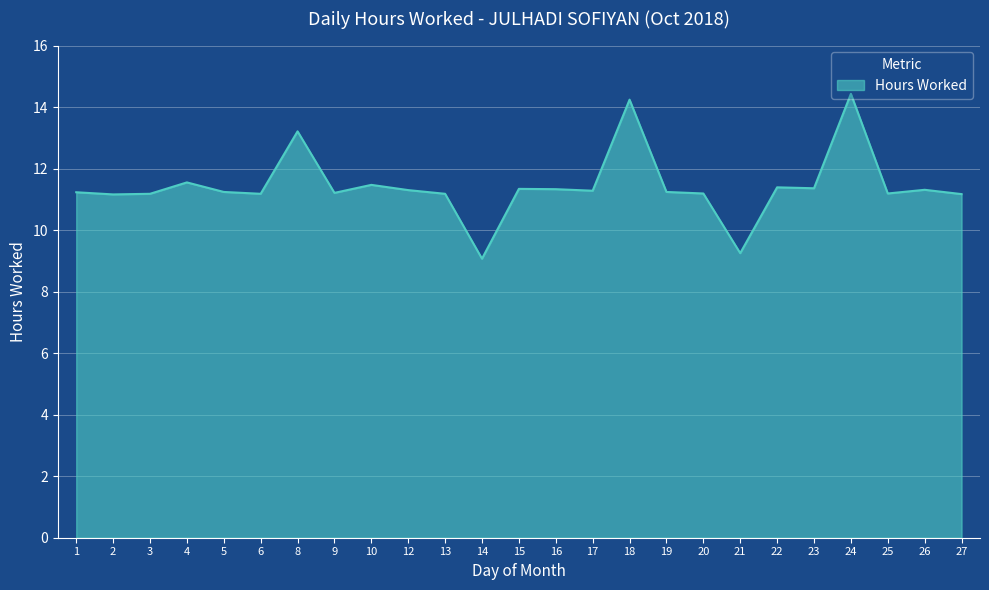

The value at 8 is 7.4. True or false?

False